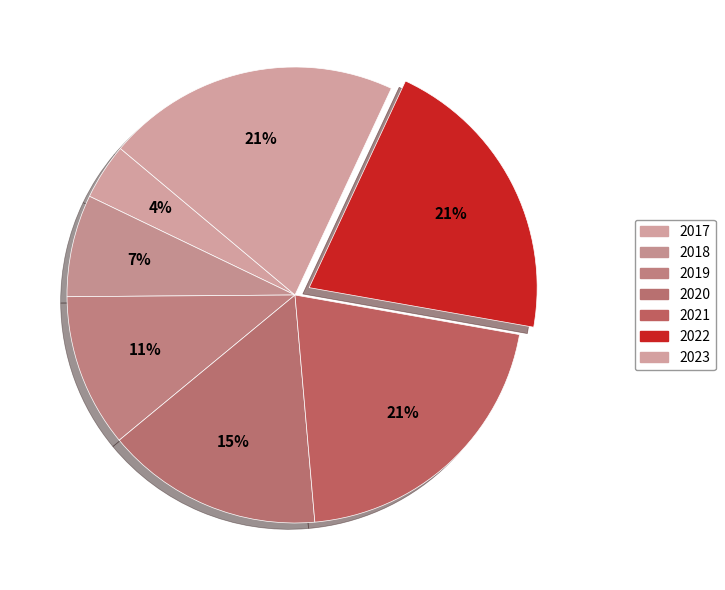

To the nearest percent, what portion does 2020 represent?

15%